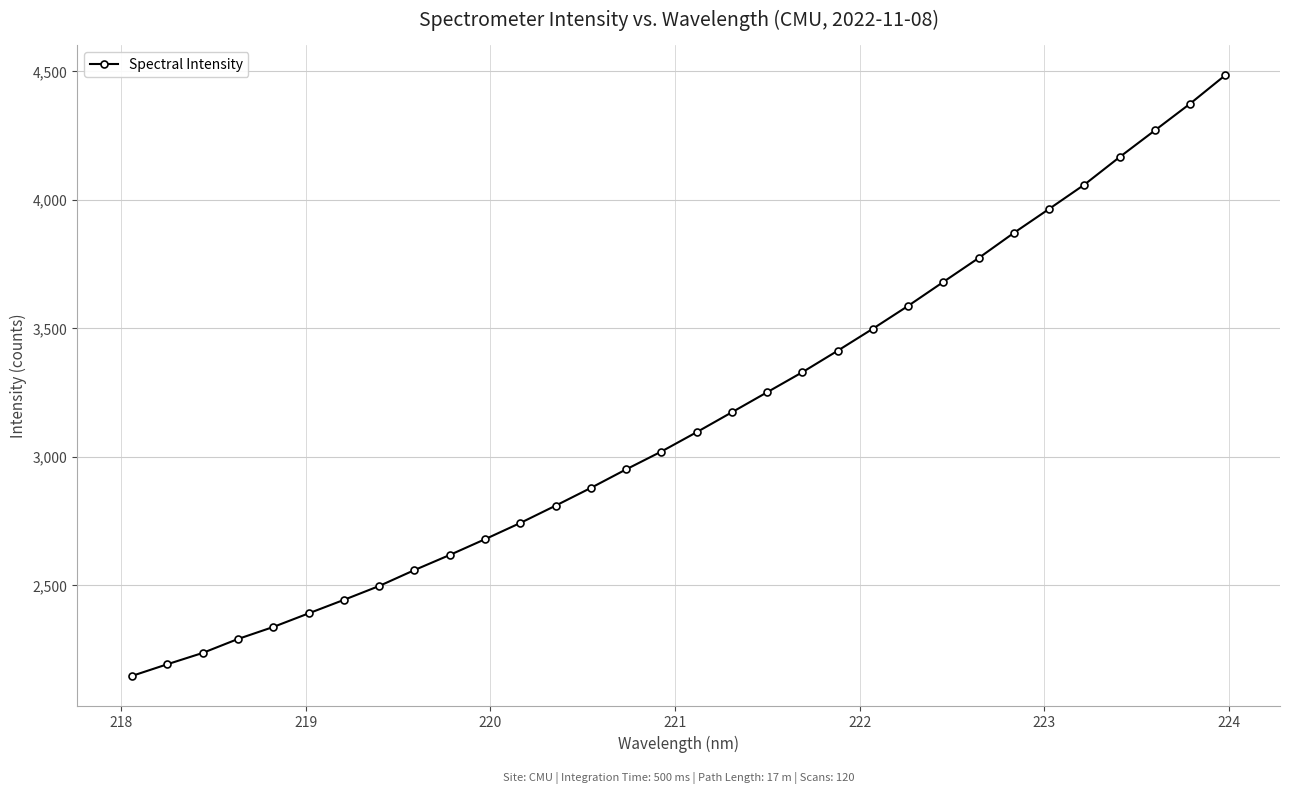

What is the maximum value shown in the chart?

4484.5